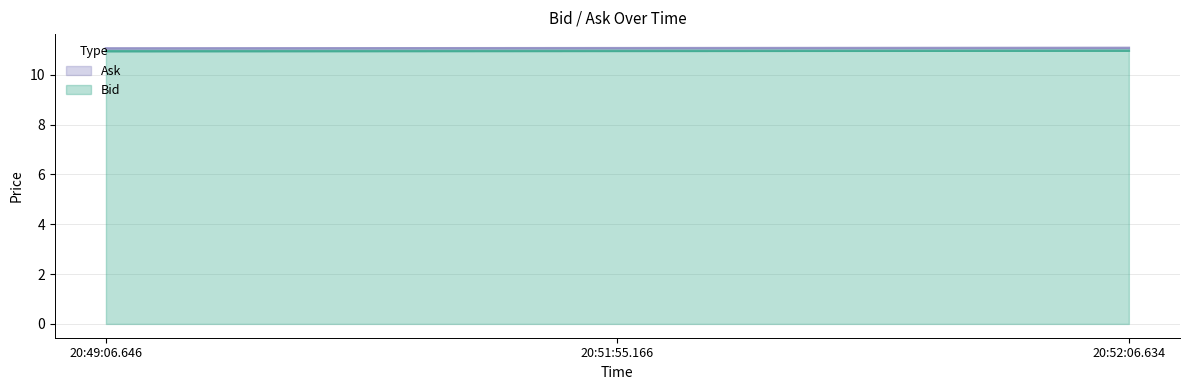

What is the label of the 2nd point from the left?

20:51:55.166